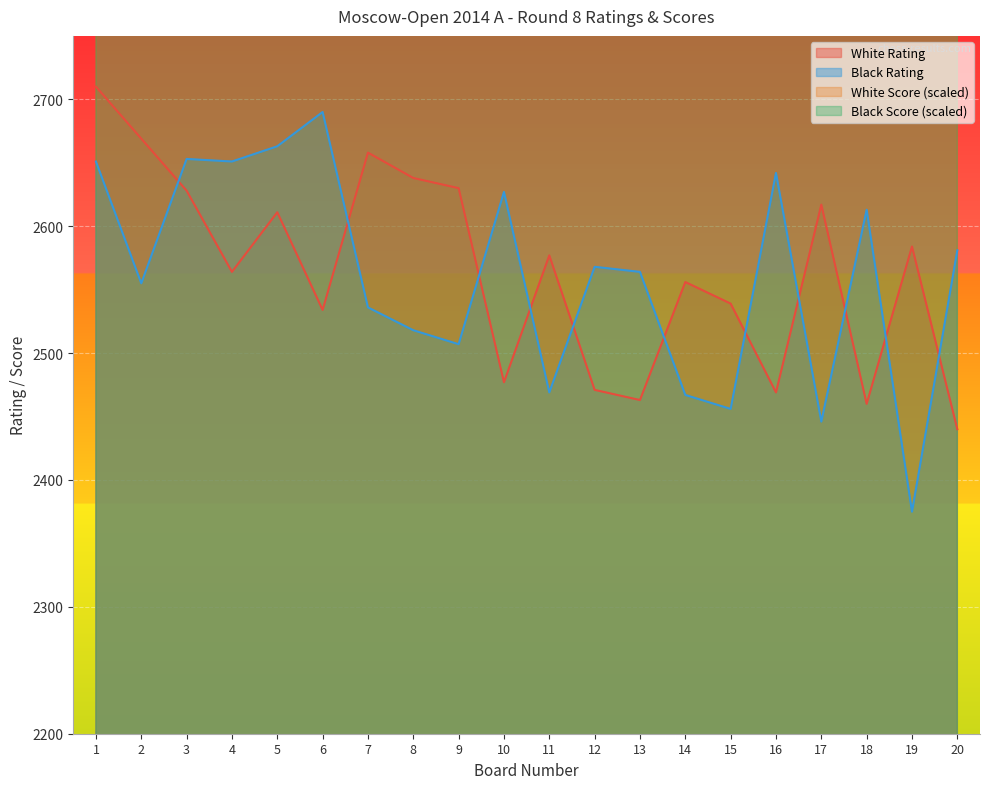

What is the difference between the White Rating values at 2 and 17?

52